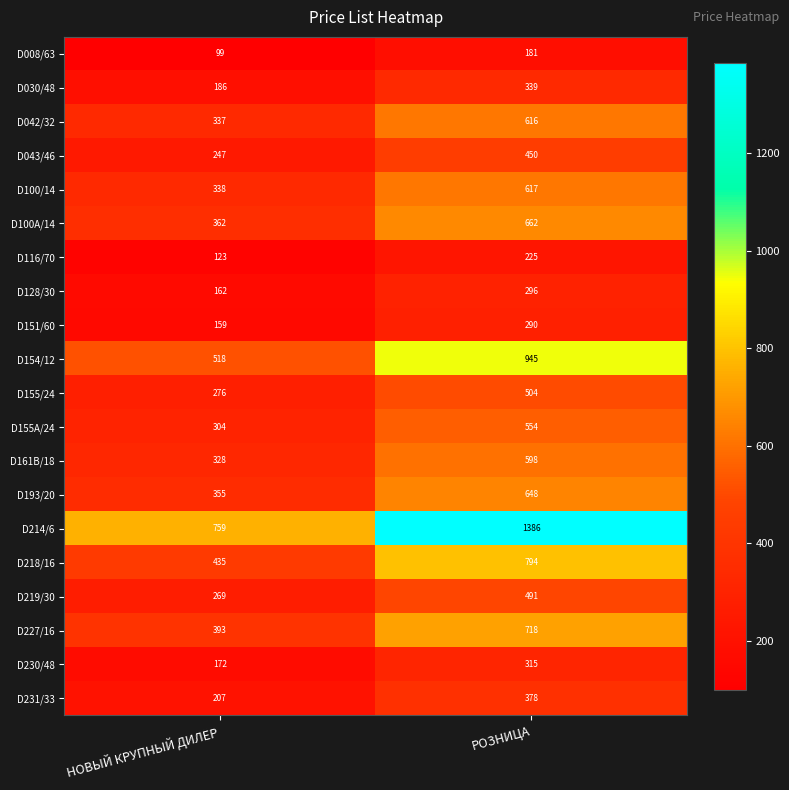

What is the difference between the D116/70 values at РОЗНИЦА and НОВЫЙ КРУПНЫЙ ДИЛЕР?

102